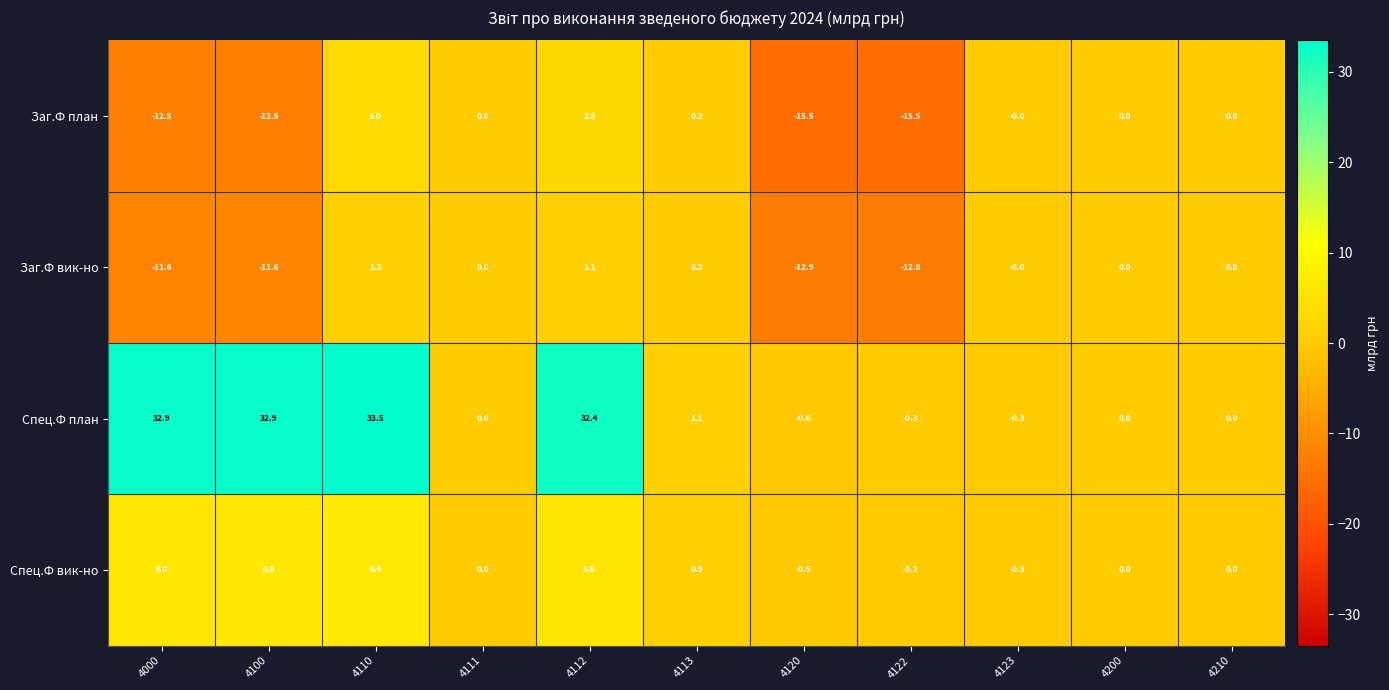

Which series has the largest total across all categories?

Спец.Ф план